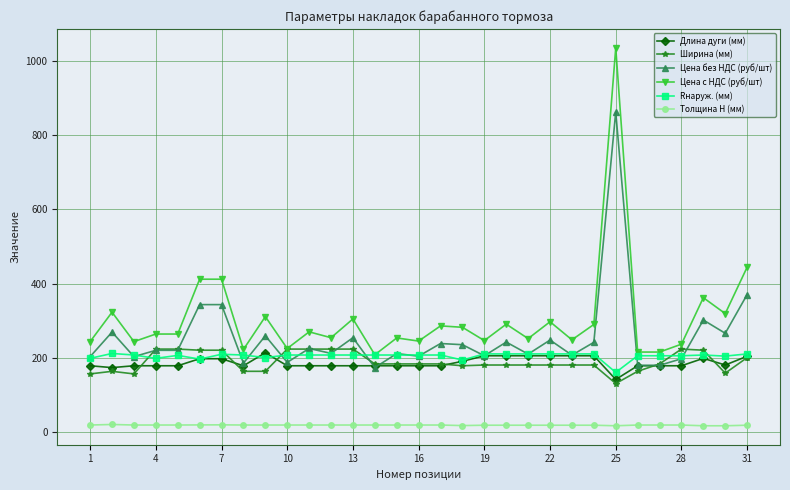

True or false: Толщина H (мм) and Цена с НДС (руб/шт) cross at least once.

False